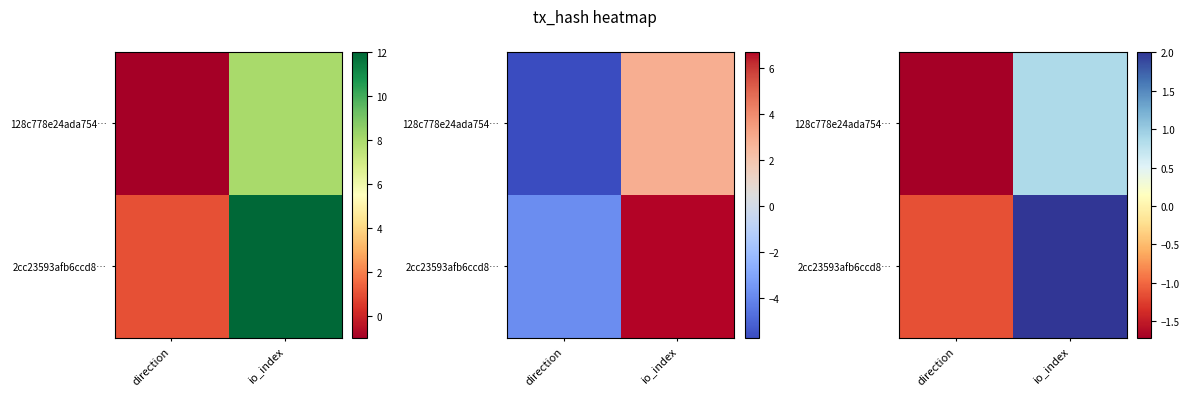

Rank the series by their maximum value, from lowest to highest.

128c778e24ada754…, 2cc23593afb6ccd8…